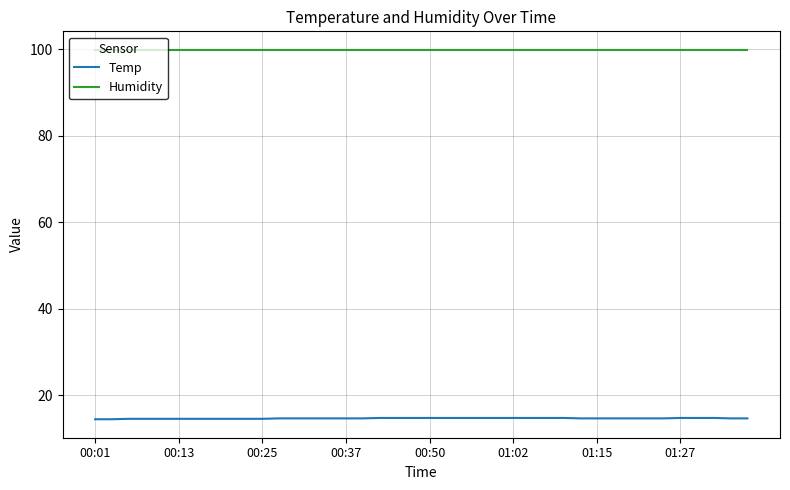

True or false: Temp and Humidity intersect in this chart.

False